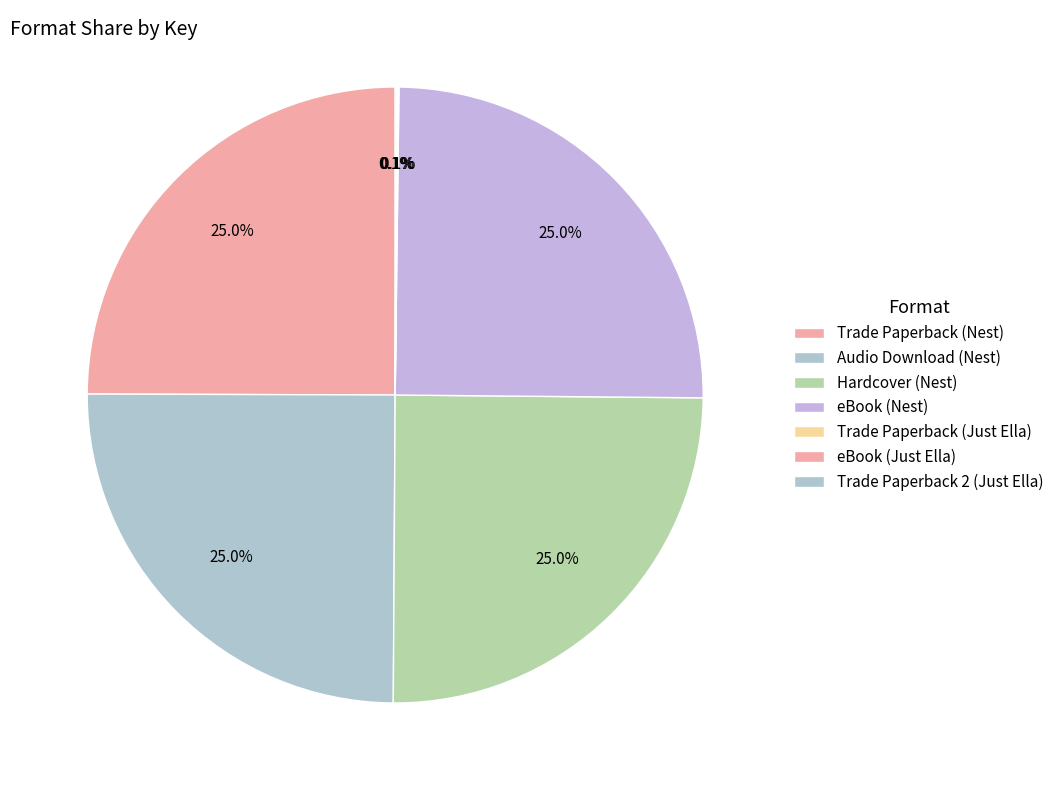

Which category has the smallest portion of the pie?

Trade Paperback (Just Ella)